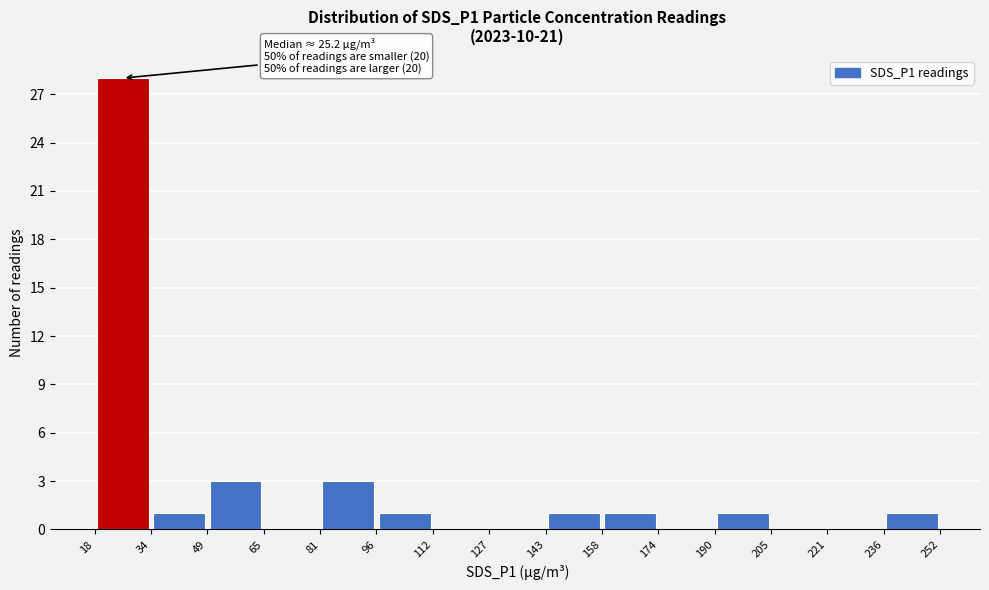

Which range on the x-axis has the tallest bar?

18 to 34